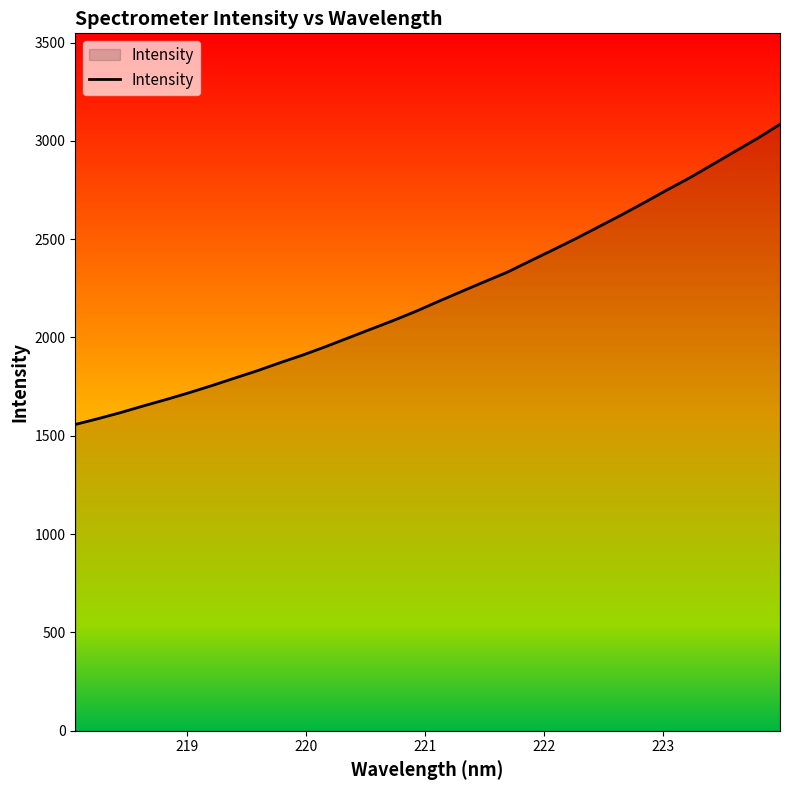

What is the difference between the maximum and minimum values?

1526.5